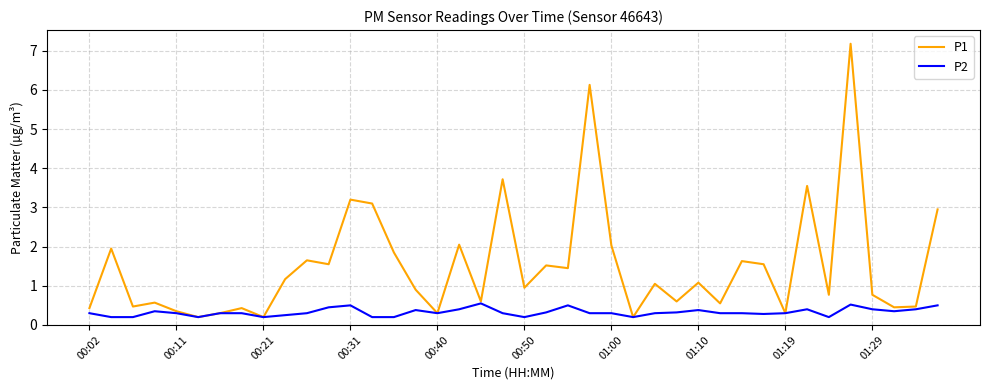

Does the chart have visible grid lines?

Yes